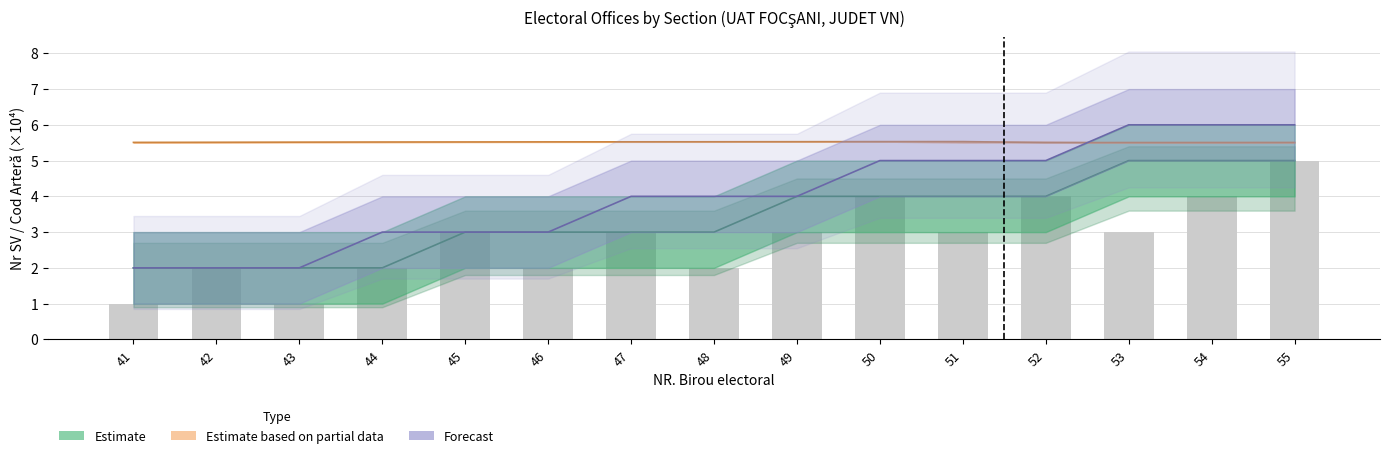

Reading left to right, list all the values displayed in this chart.

Estimate: 41=2.0	42=2.0	43=2.0	44=2.0	45=3.0	46=3.0	47=3.0	48=3.0	49=4.0	50=4.0	51=4.0	52=4.0	53=5.0	54=5.0	55=5.0
Estimate based on partial data: 41=5.5	42=5.5	43=5.5	44=5.5	45=5.5	46=5.5	47=5.5	48=5.5	49=5.5	50=5.5	51=5.5	52=5.5	53=5.5	54=5.5	55=5.5
Forecast: 41=2.0	42=2.0	43=2.0	44=3.0	45=3.0	46=3.0	47=4.0	48=4.0	49=4.0	50=5.0	51=5.0	52=5.0	53=6.0	54=6.0	55=6.0
Observed (Nr SV): 41=1.0	42=2.0	43=1.0	44=2.0	45=3.0	46=2.0	47=3.0	48=2.0	49=3.0	50=4.0	51=3.0	52=4.0	53=3.0	54=4.0	55=5.0